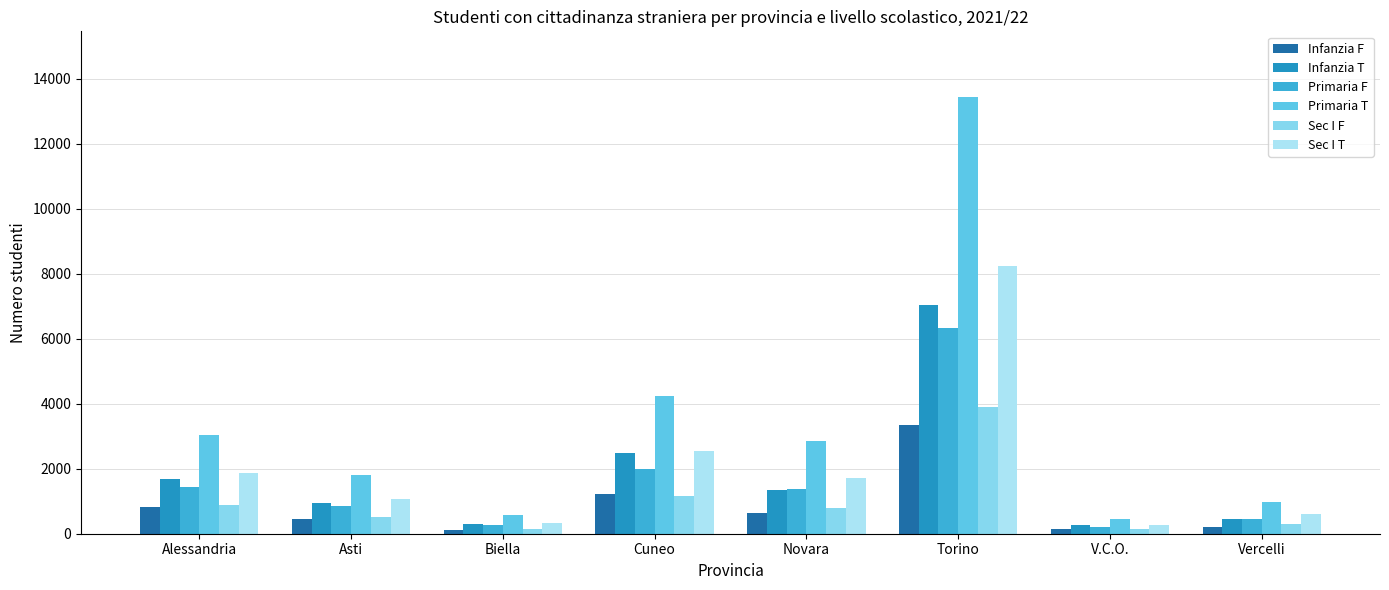

Reading left to right, what are all the values shown in this chart?

Infanzia F: Alessandria=812	Asti=446	Biella=121	Cuneo=1219	Novara=640	Torino=3331	V.C.O.=130	Vercelli=219
Infanzia T: Alessandria=1692	Asti=945	Biella=287	Cuneo=2476	Novara=1352	Torino=7033	V.C.O.=260	Vercelli=468
Primaria F: Alessandria=1431	Asti=839	Biella=268	Cuneo=1995	Novara=1373	Torino=6334	V.C.O.=208	Vercelli=451
Primaria T: Alessandria=3046	Asti=1814	Biella=561	Cuneo=4234	Novara=2852	Torino=13437	V.C.O.=448	Vercelli=961
Sec I F: Alessandria=888	Asti=505	Biella=148	Cuneo=1167	Novara=789	Torino=3900	V.C.O.=146	Vercelli=301
Sec I T: Alessandria=1859	Asti=1074	Biella=333	Cuneo=2540	Novara=1720	Torino=8242	V.C.O.=275	Vercelli=616